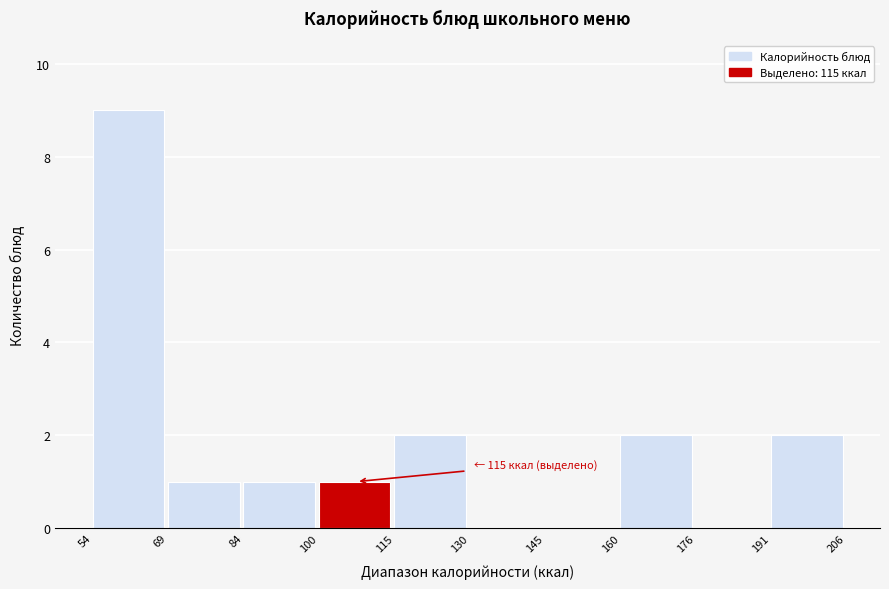

Which range on the x-axis has the tallest bar?

54 to 69